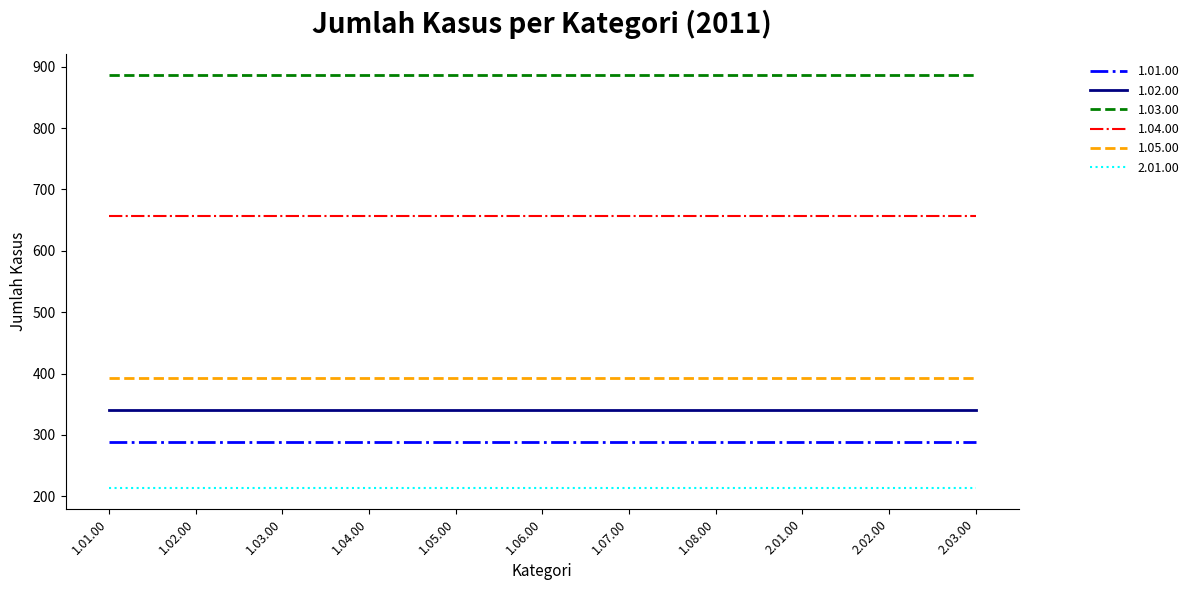

What is the difference between the highest and lowest values at 1.05.00?

674